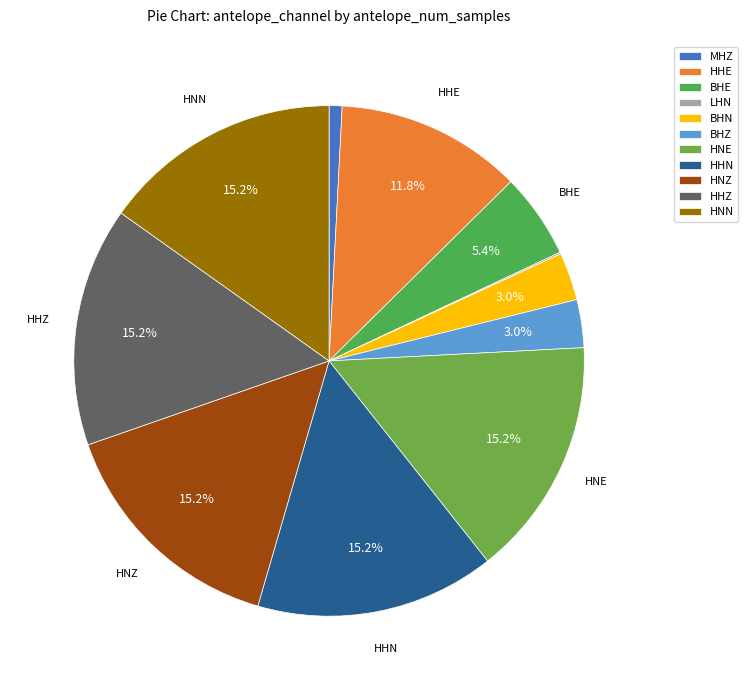

To the nearest percent, what is the difference between the largest and smallest slice percentages?

15%